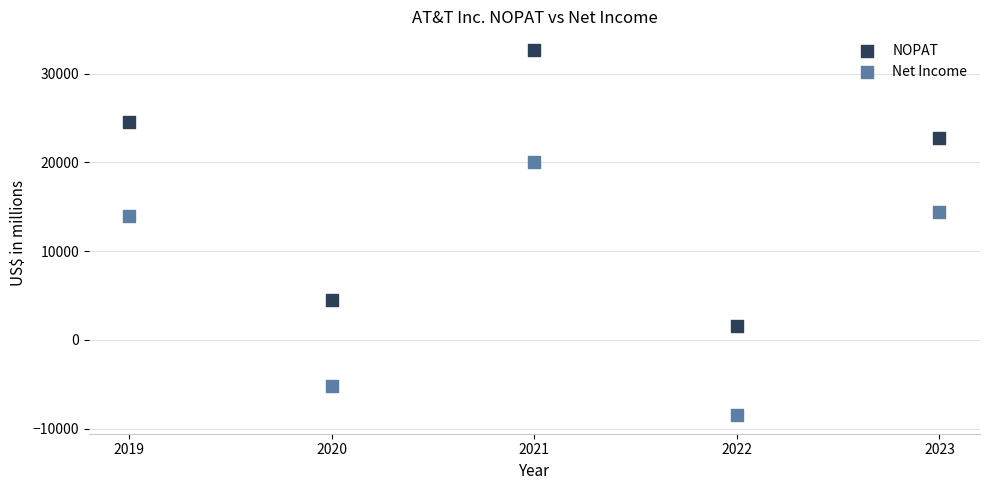

Which series contains the highest Y value?

NOPAT